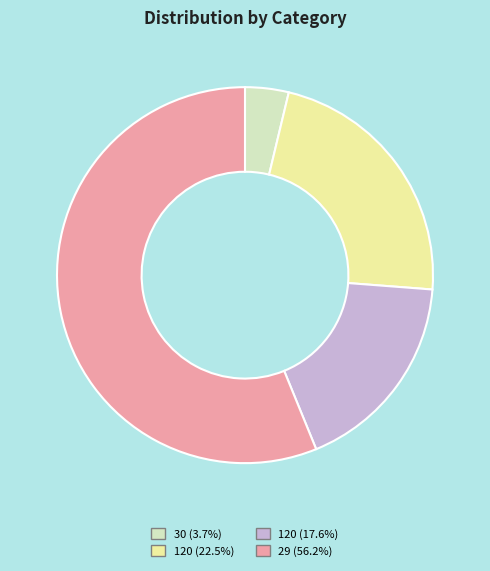

How many slices are in this pie chart?

4